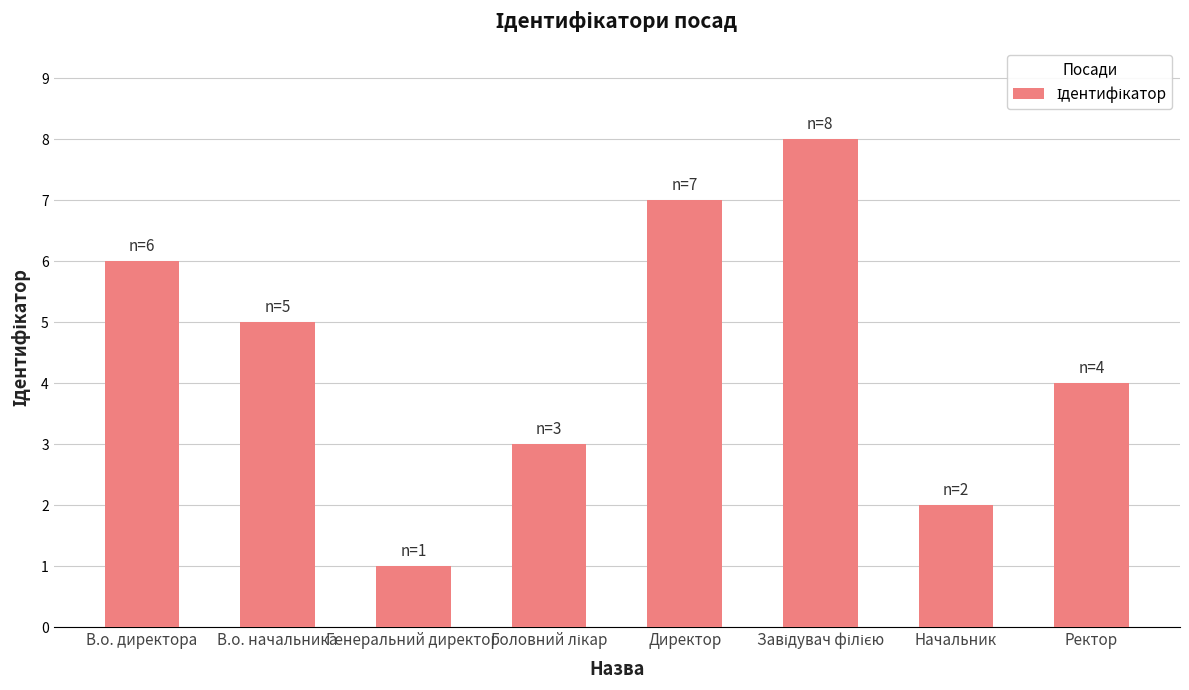

What is the sum of the values at Генеральний директор and Ректор?

5